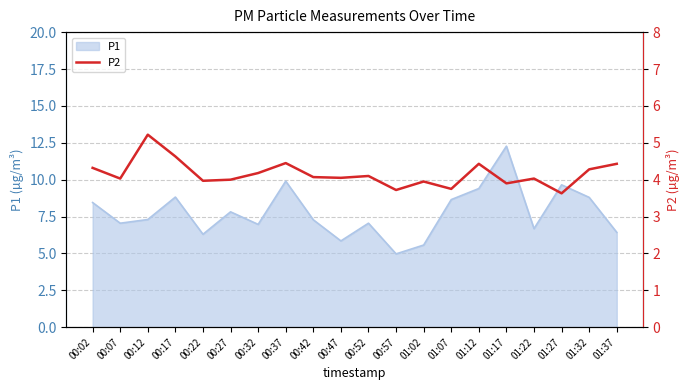

At which label does P1 reach its minimum?

00:57